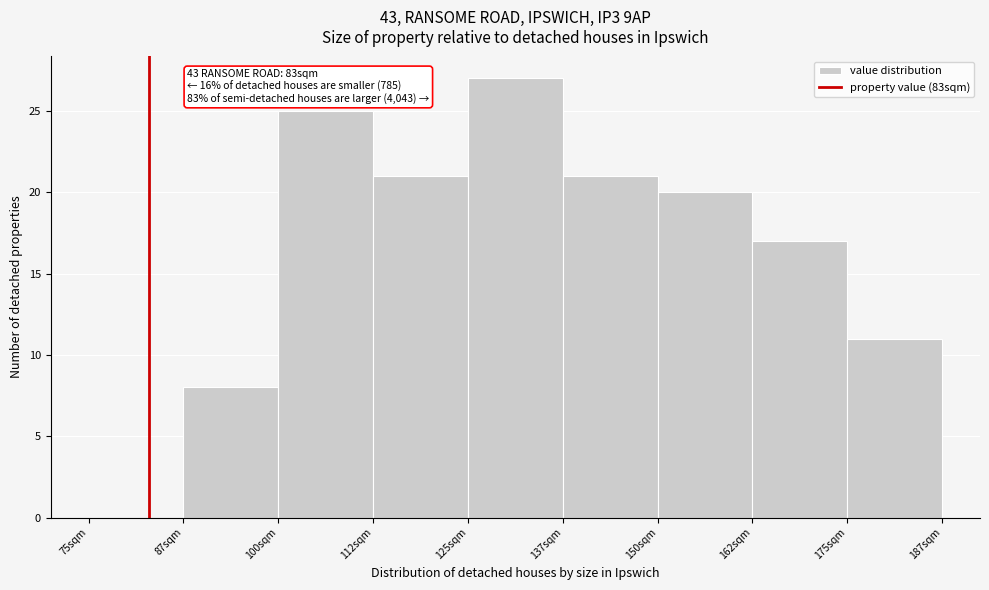

Which range on the x-axis has the tallest bar?

125.0 to 137.5